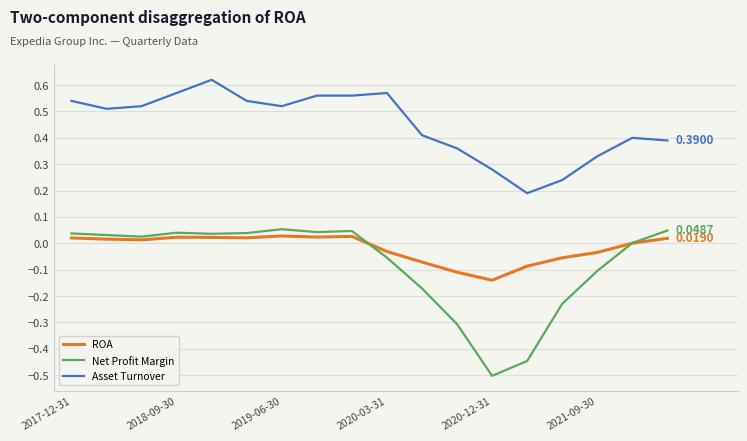

Which series has the largest range (max minus min)?

Net Profit Margin